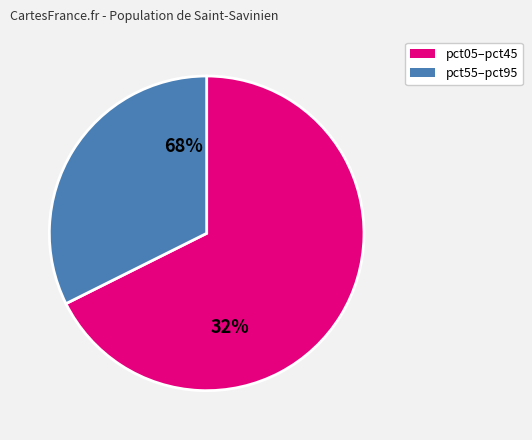

Does pct95 account for over 50% of the chart?

No